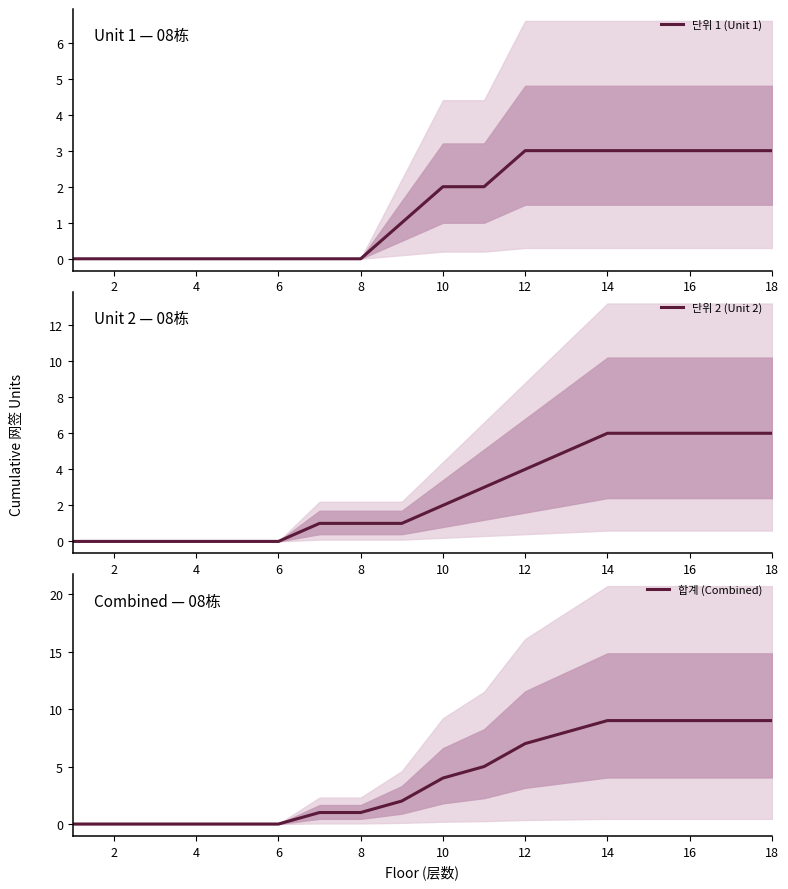

The 단위 1 (Unit 1) series shows 1 at 10. True or false?

False